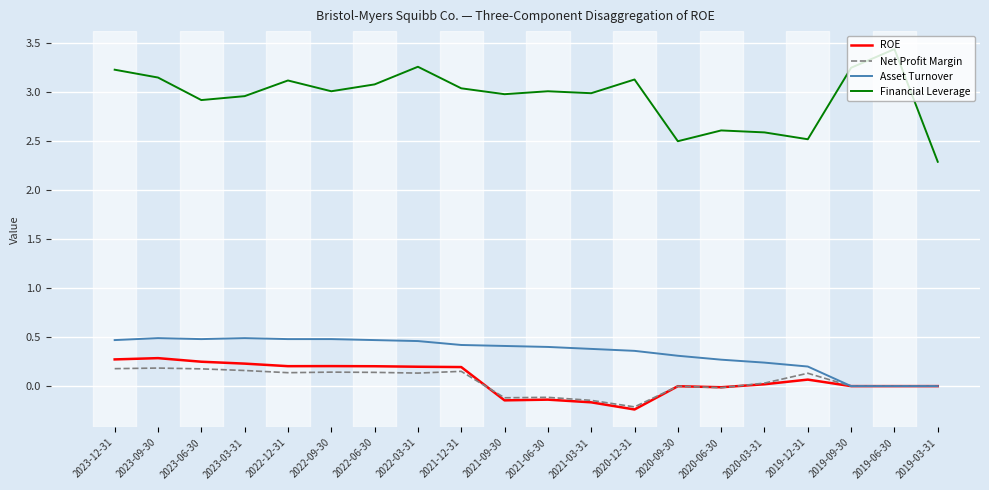

What is the maximum value for Financial Leverage?

3.4